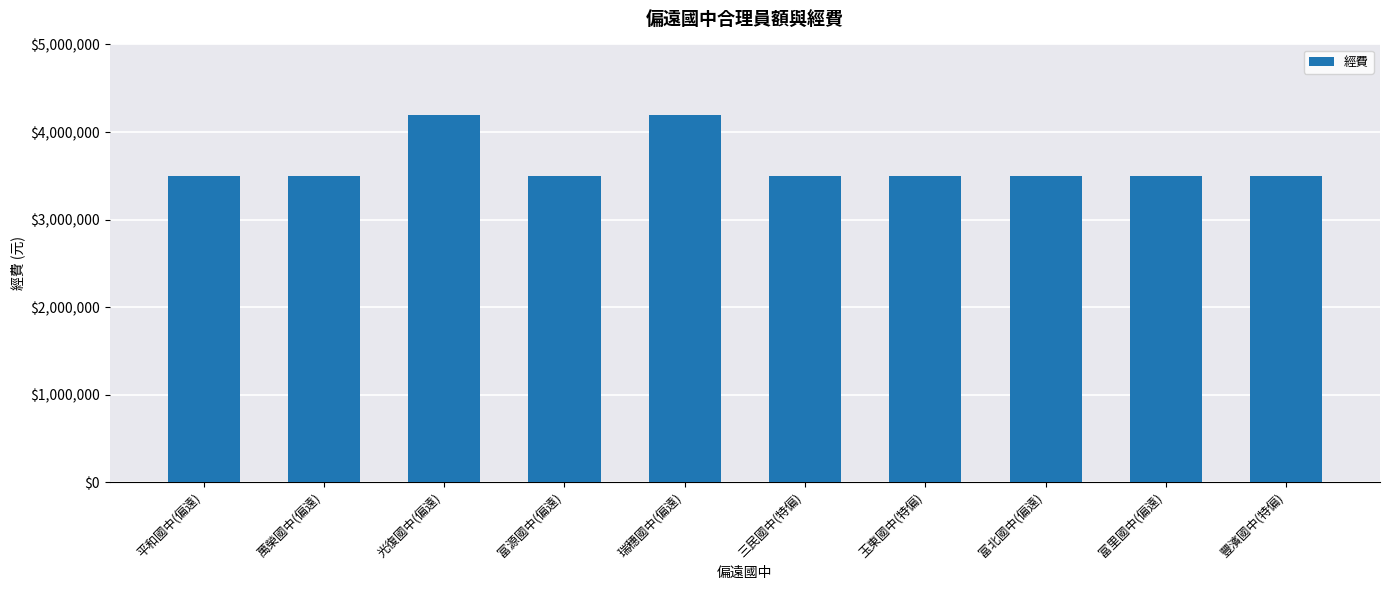

What is the label of the 10th bar from the right?

平和國中(偏遠)